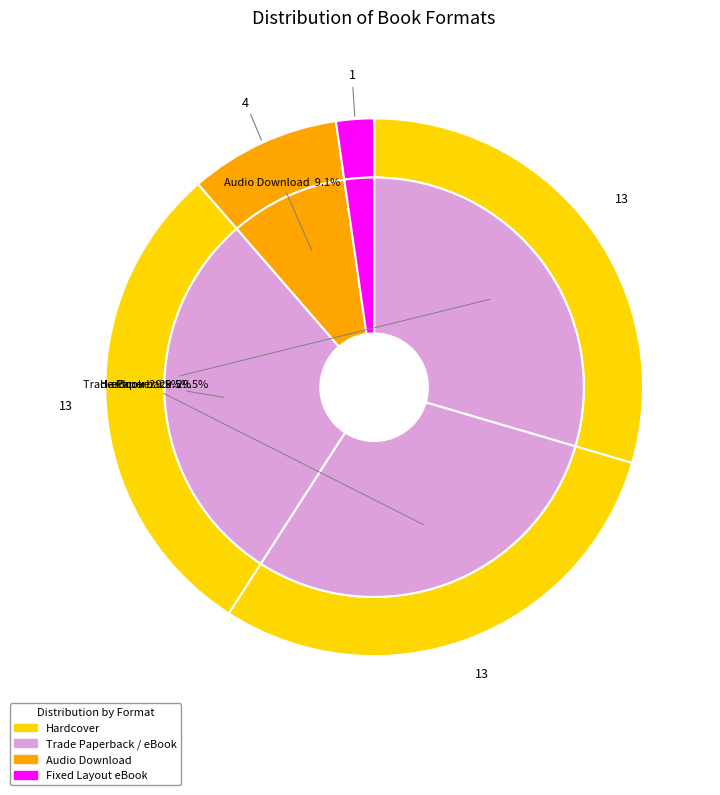

Is the sum of eBook and Audio Download greater than half?

No